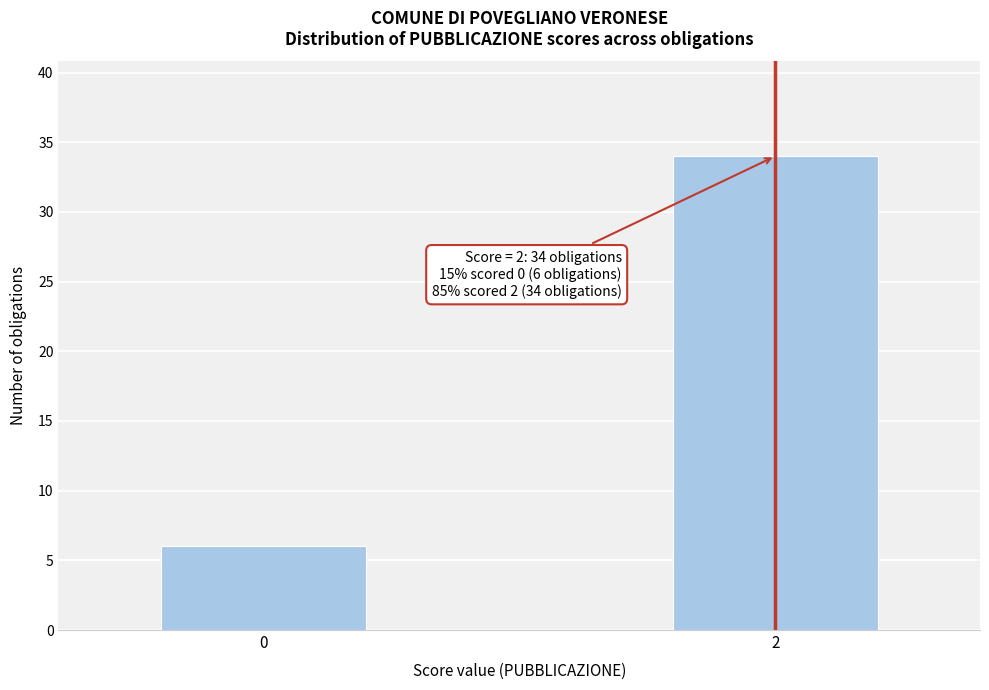

Reading right to left, transcribe all the data shown in this chart.

2=34	0=6